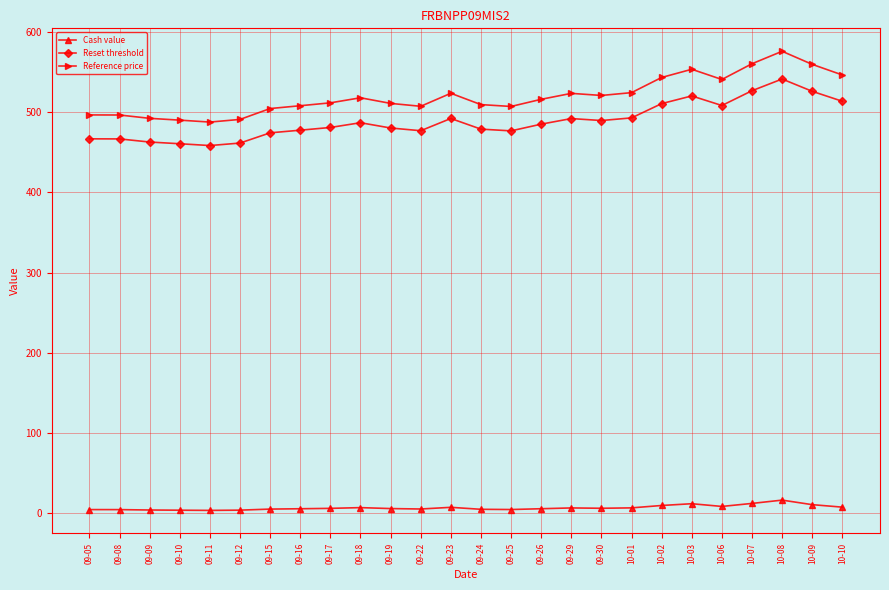

Which series has the widest spread of values?

Reference price